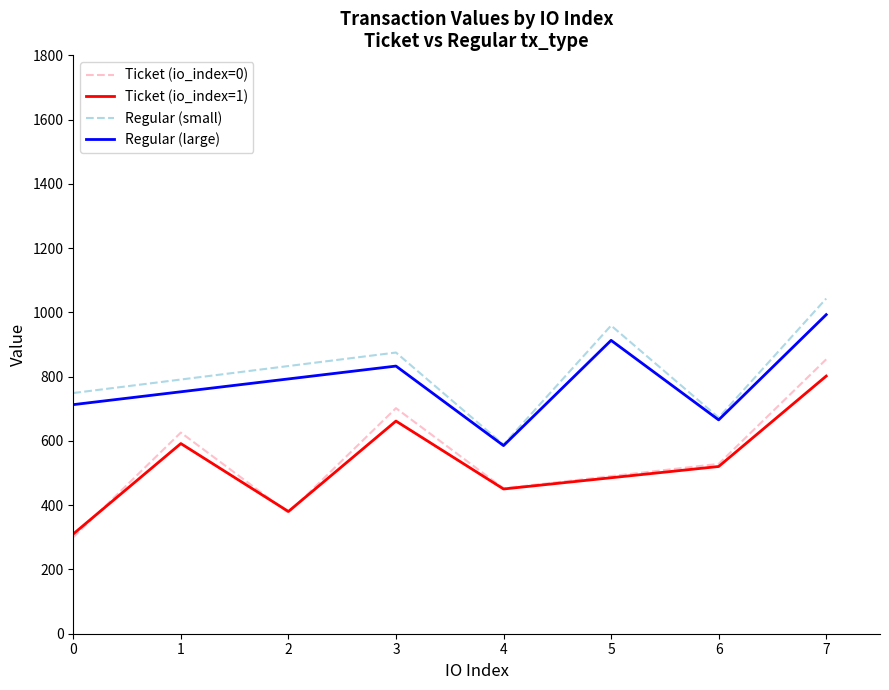

True or false: Regular (large) has more than 1 interior local peaks.

True